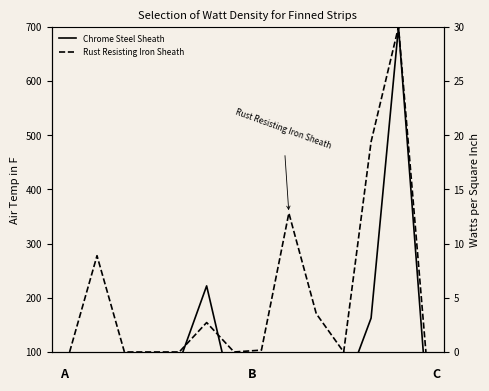

What are all the series names shown in the legend?

Chrome Steel Sheath, Rust Resisting Iron Sheath